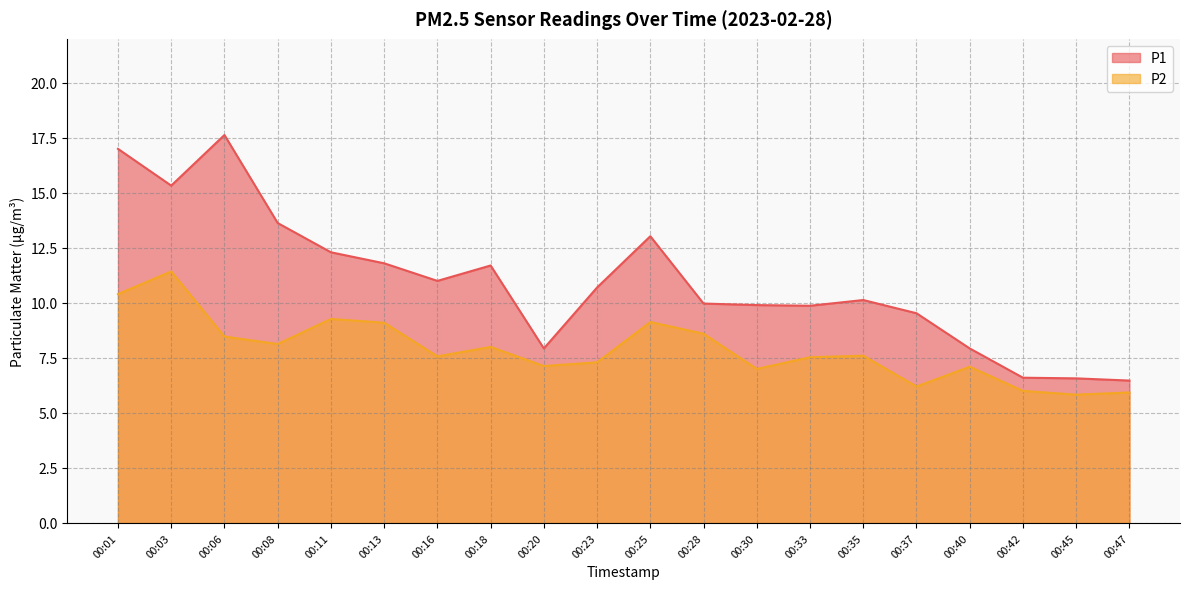

Which series has the largest total across all categories?

P1